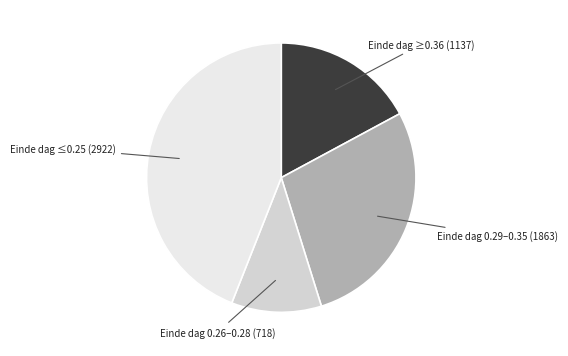

Count the number of slices in the pie.

4